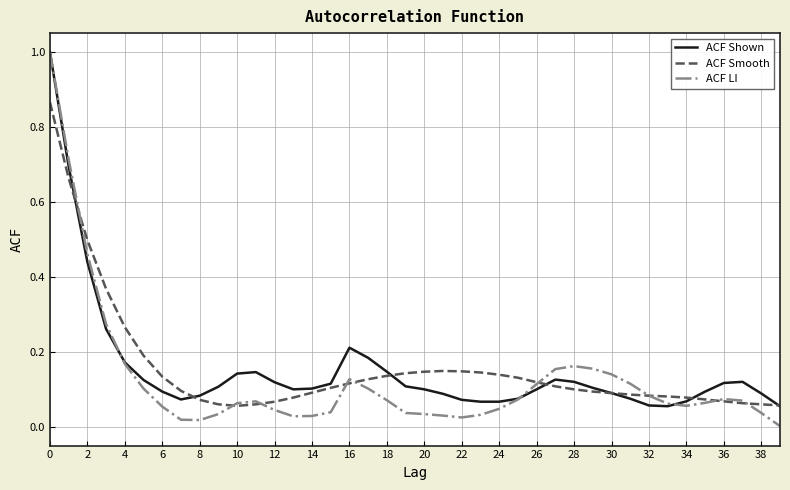

What is the highest value of the ACF LI series?

1.0